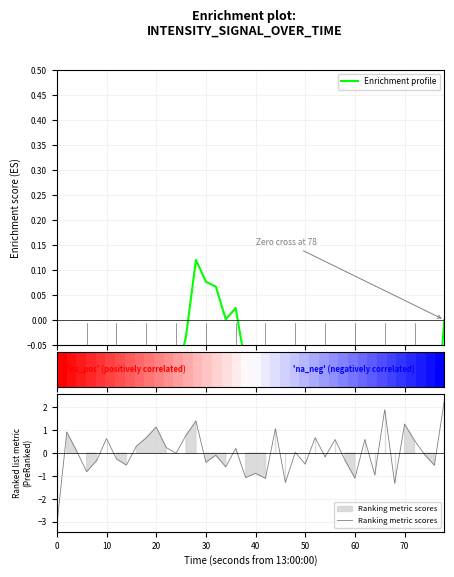

How many categories are shown in the chart?

40